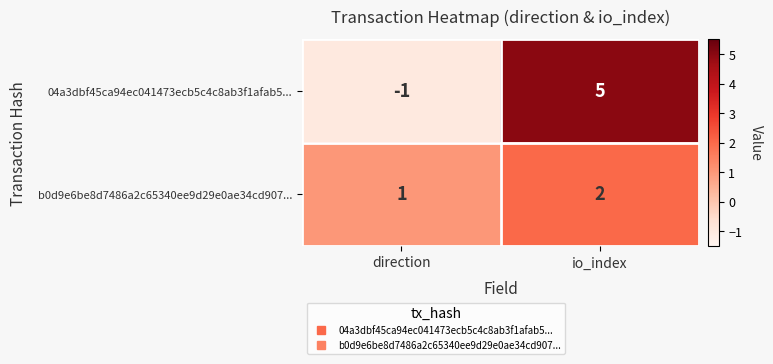

Reading left to right, extract all data points from this chart.

04a3dbf45ca94ec041473ecb5c4c8ab3f1afab5...: -1	5
b0d9e6be8d7486a2c65340ee9d29e0ae34cd907...: 1	2